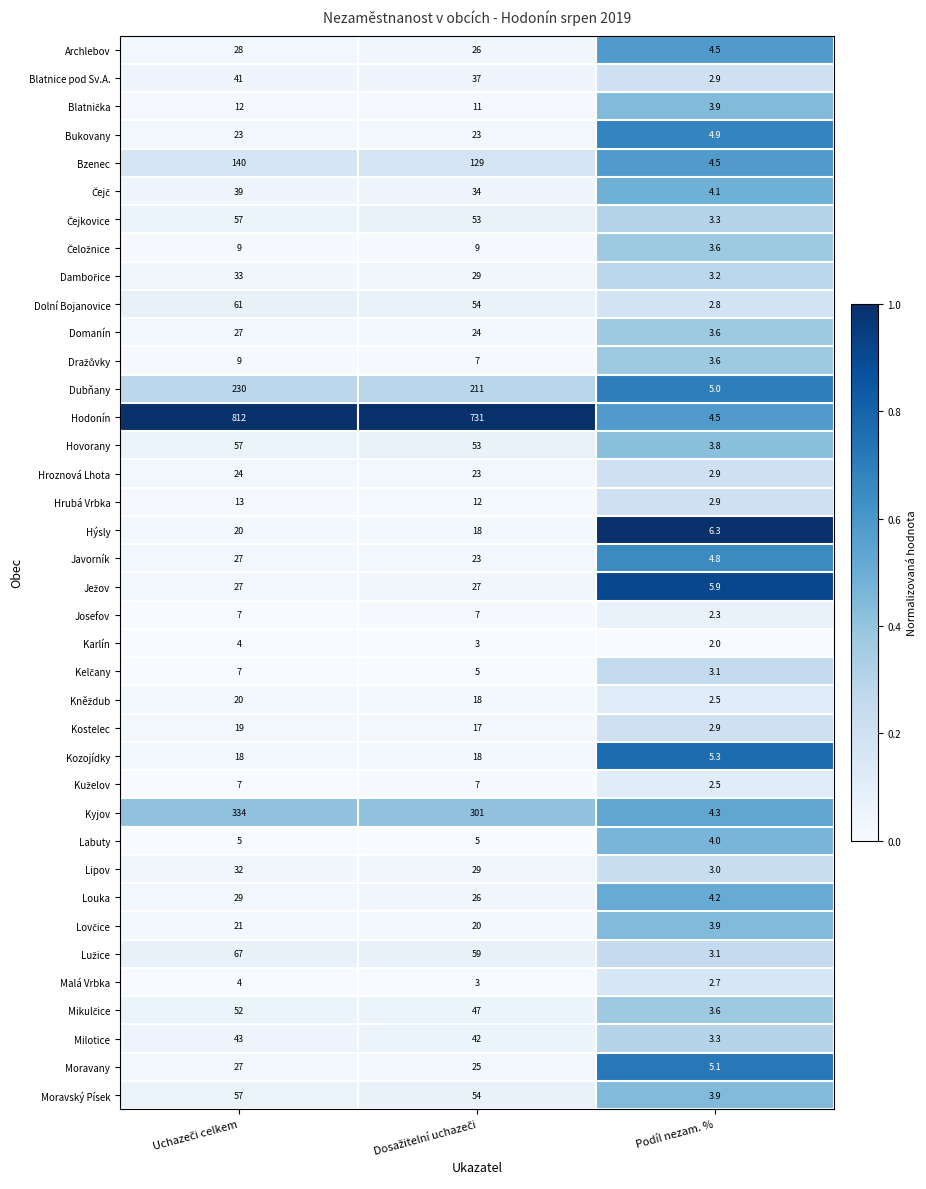

What is the difference between the maximum and minimum values in the Dubňany series?

225.0